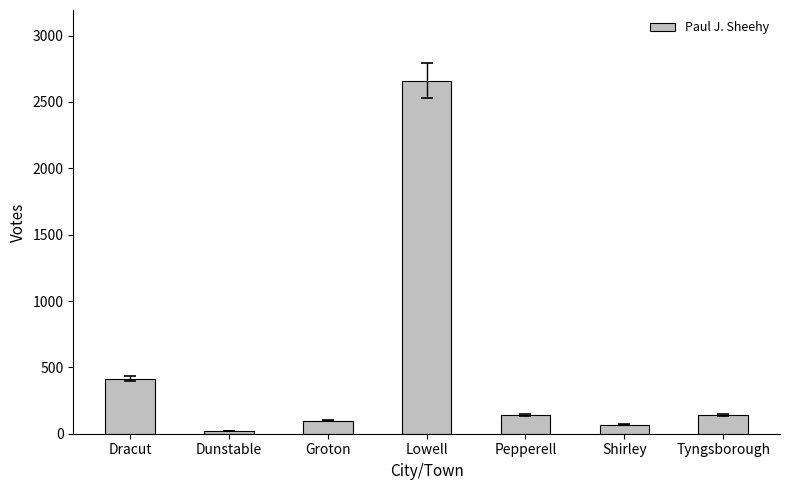

Where is the data nearest to the value 1341?

Dracut